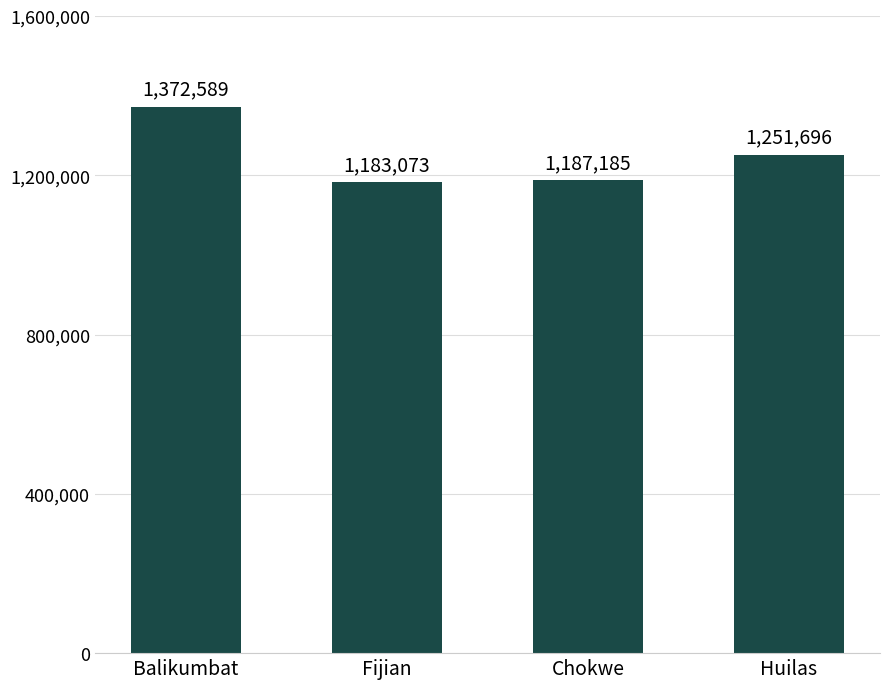

How many bars are there in total?

4